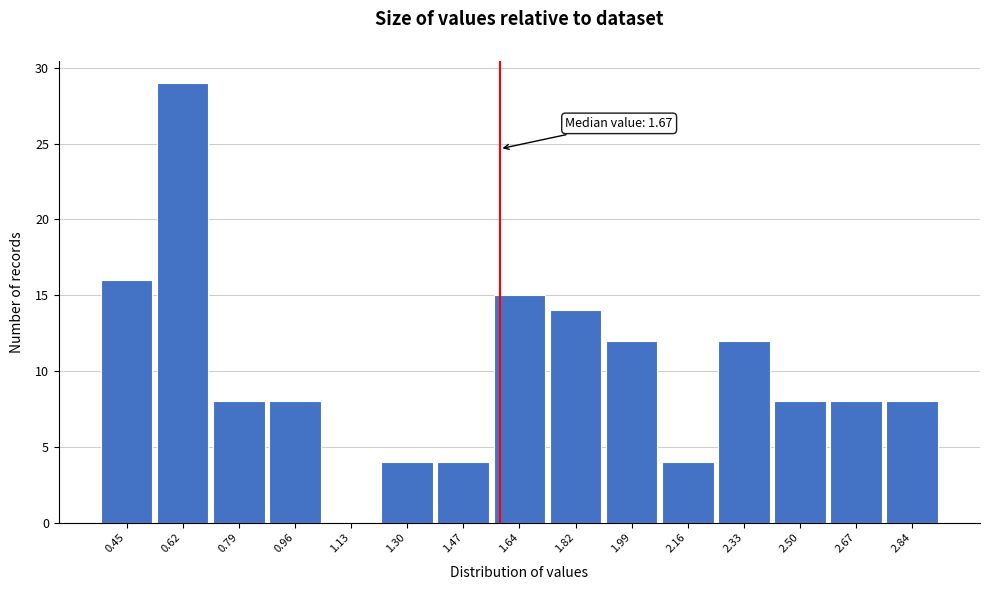

Reading left to right, list all the values displayed in this chart.

0.45=16	0.62=29	0.79=8	0.96=8	1.13=0	1.30=4	1.47=4	1.64=15	1.82=14	1.99=12	2.16=4	2.33=12	2.50=8	2.67=8	2.84=8